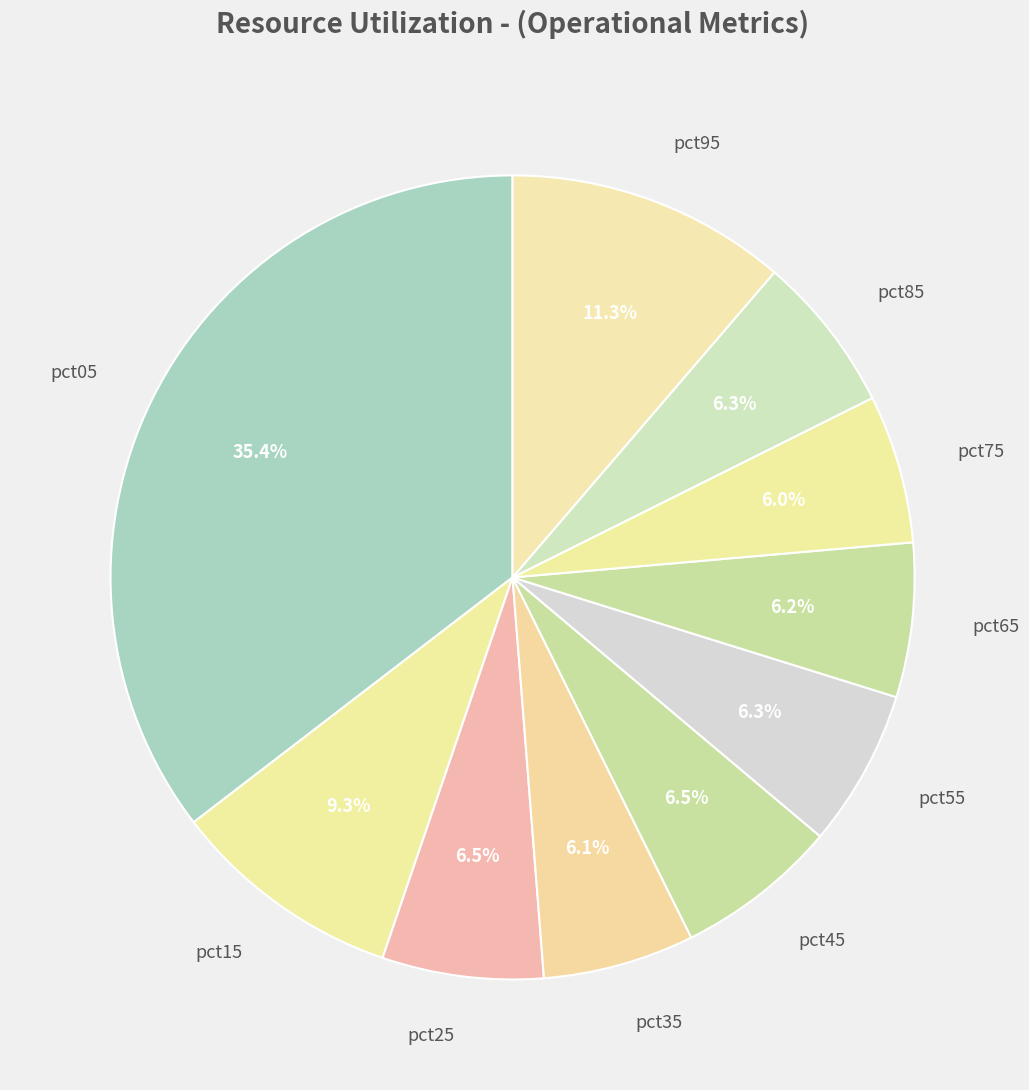

Does pct65 account for over 50% of the chart?

No